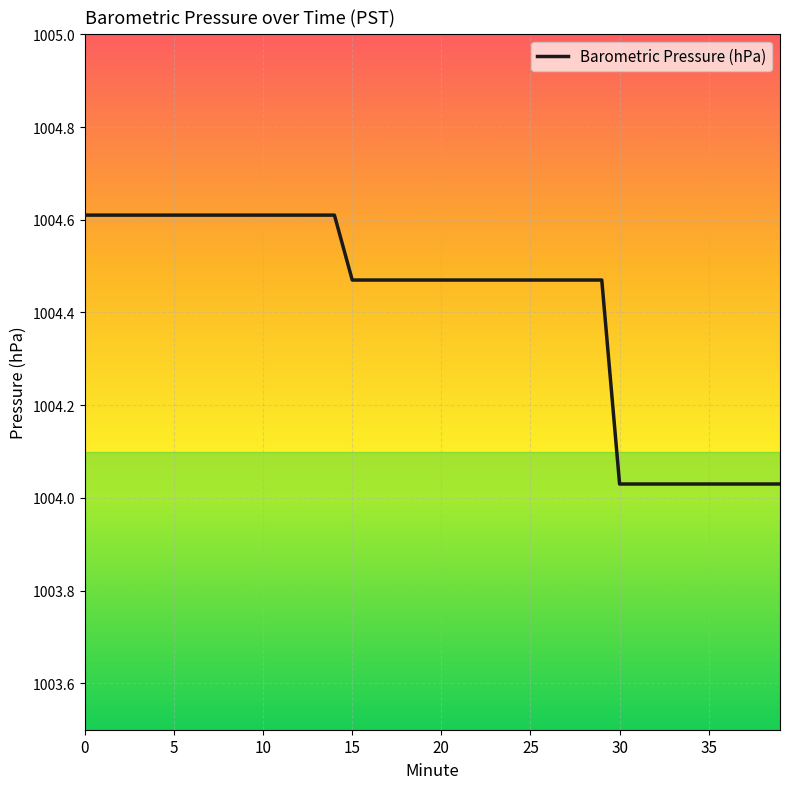

What is the greatest value displayed?

1004.6